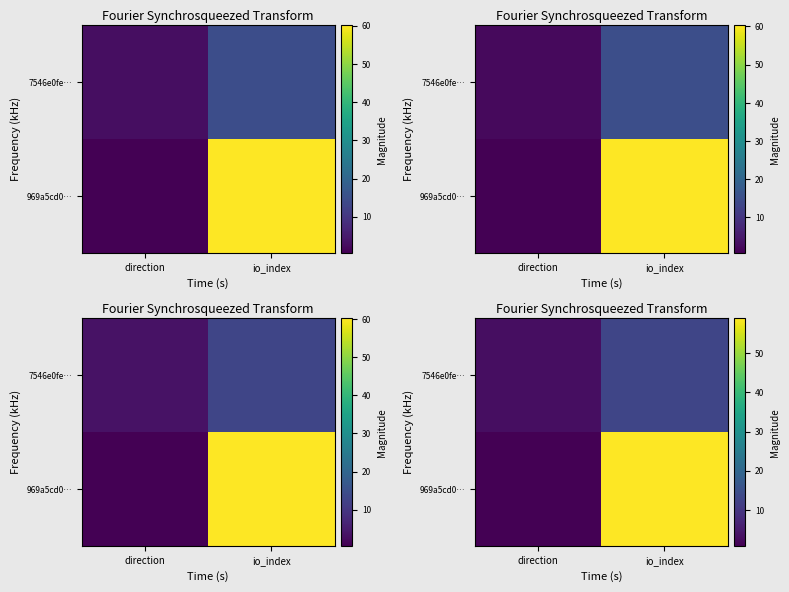

What is the spread (max minus min) of values at direction?

2.2